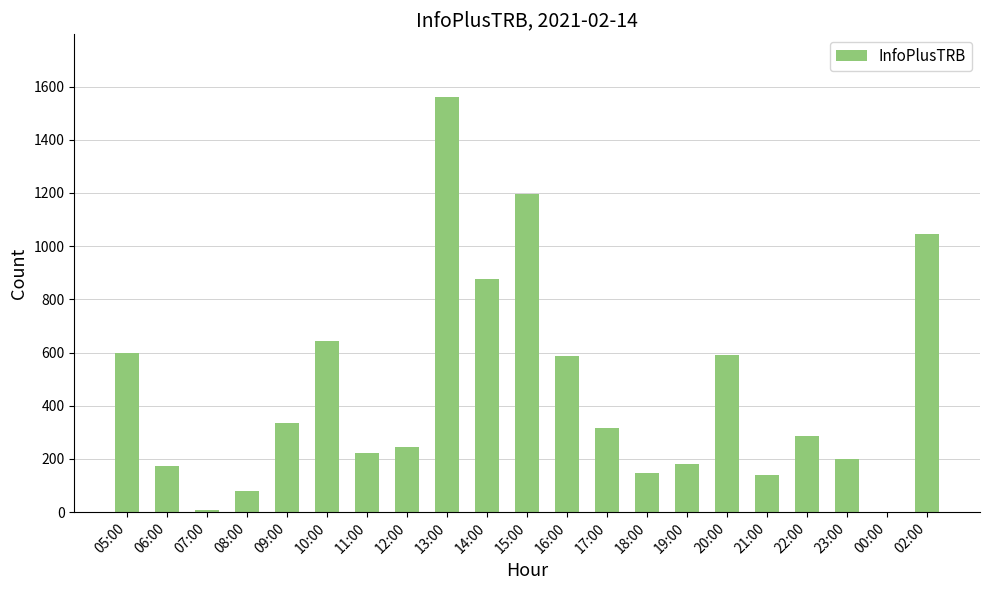

What is the ratio of the value at 17:00 to the value at 16:00?

0.5